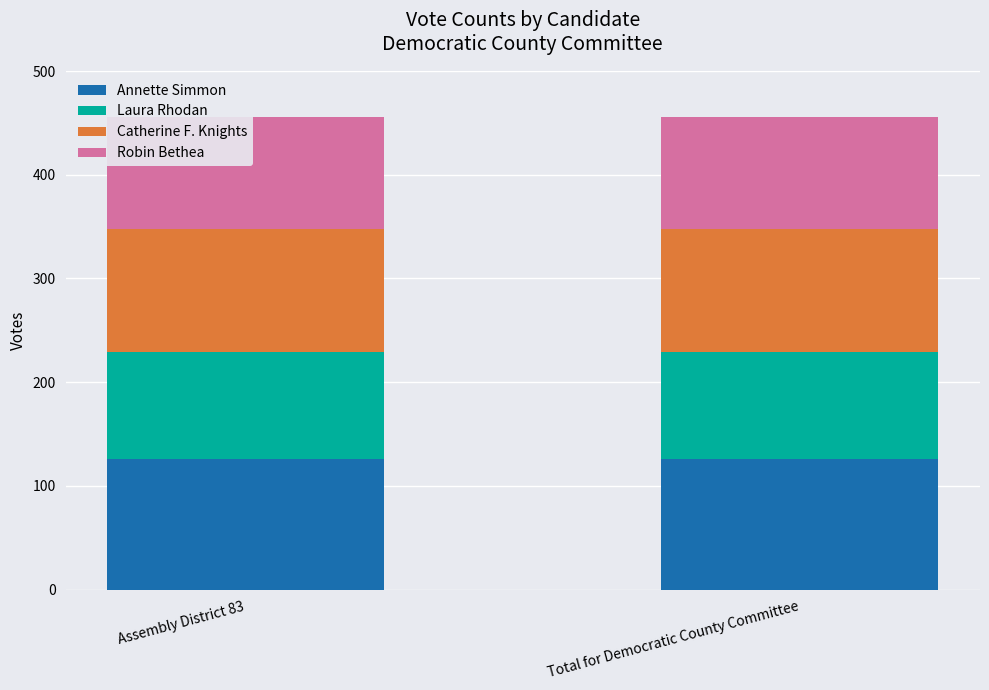

Is the value of Annette Simmon at Assembly District 83 greater than the value of Laura Rhodan at Total for Democratic County Committee?

Yes